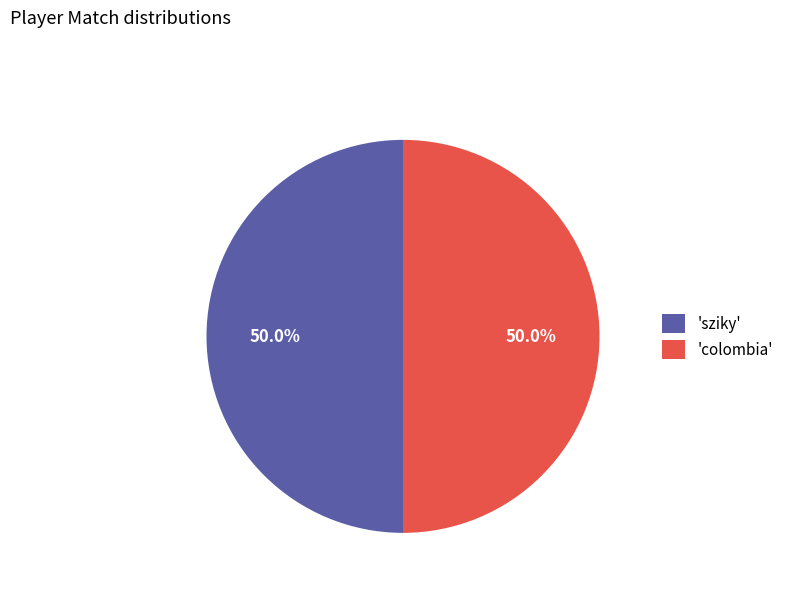

What is the total percentage of 'sziky' and 'colombia'?

100.0%